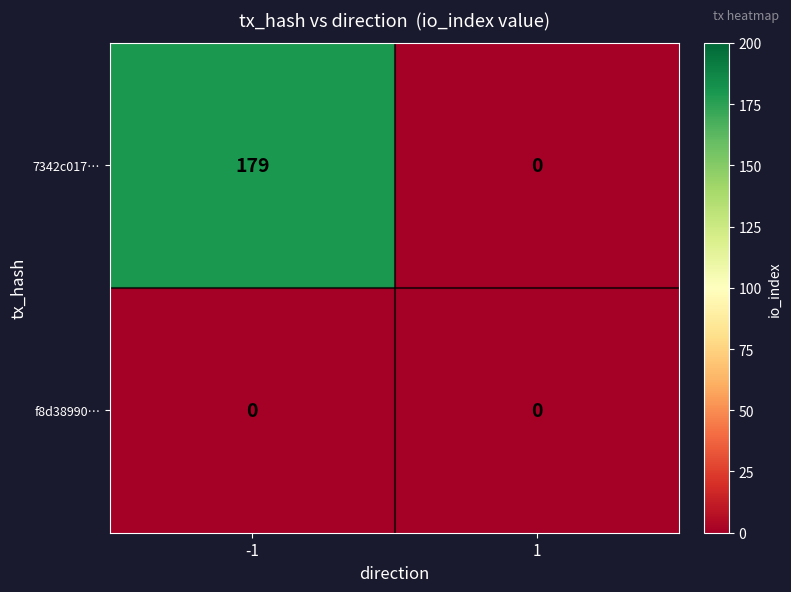

Reading left to right, extract all data points from this chart.

7342c017…: -1=179	1=0
f8d38990…: -1=0	1=0